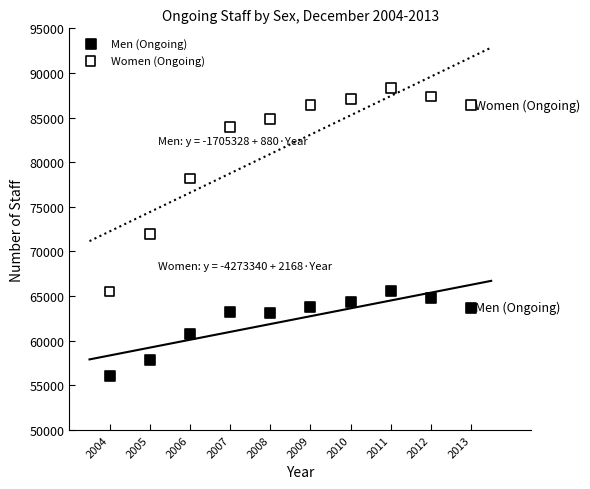

Across all data points, what is the range of Y values (max minus min)?

32329